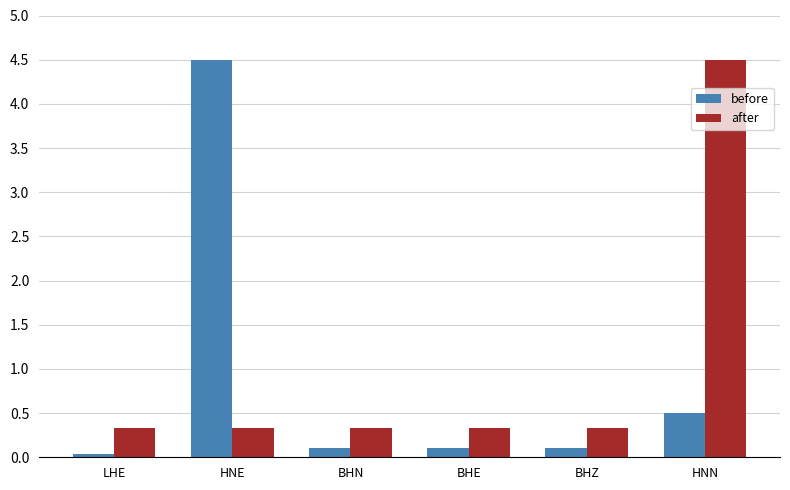

The after series shows 0.1 at HNE. True or false?

False